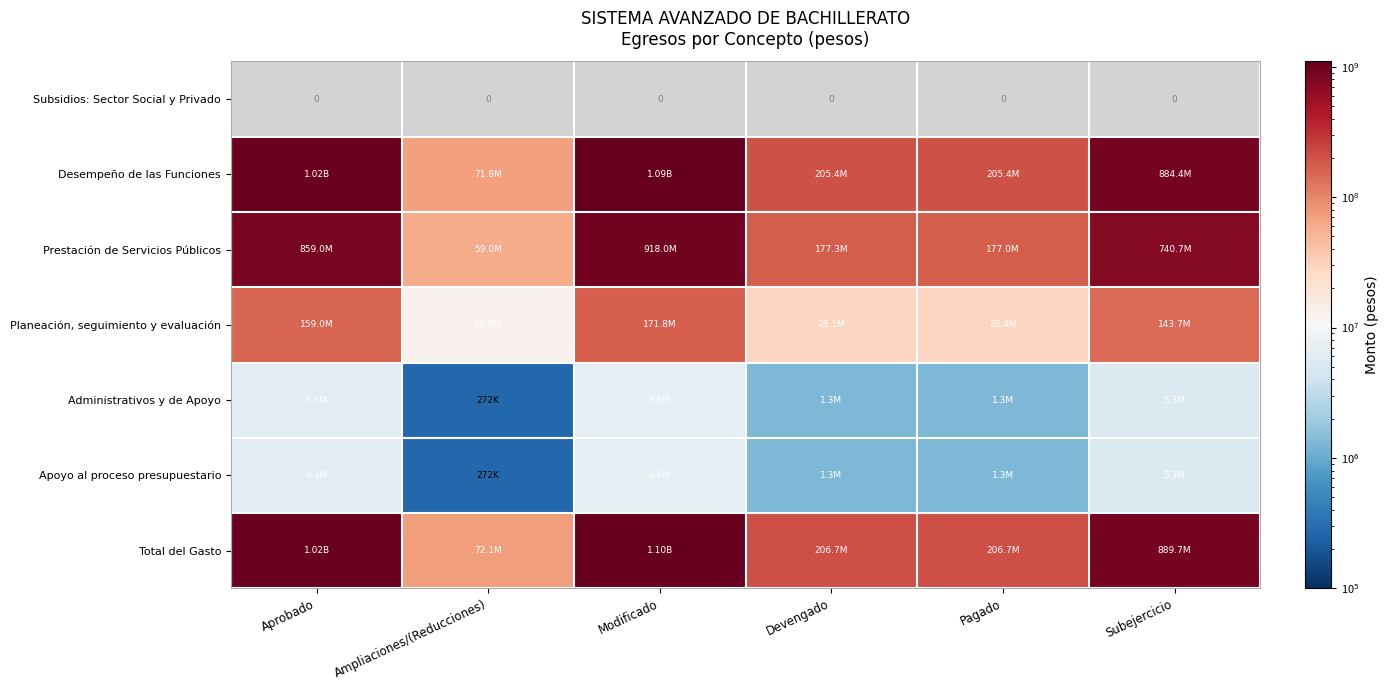

Which series has the largest range (max minus min)?

Total del Gasto